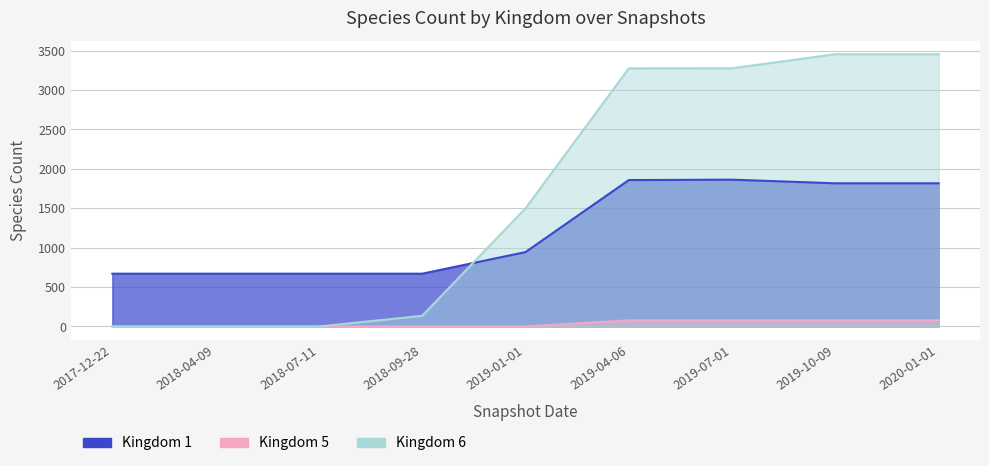

Reading left to right, what are all the values shown in this chart?

Kingdom 1: 670	670	670	670	944	1858	1863	1817	1817
Kingdom 5: 0	0	0	0	0	78	78	78	78
Kingdom 6: 0	0	0	135	1499	3275	3277	3455	3455